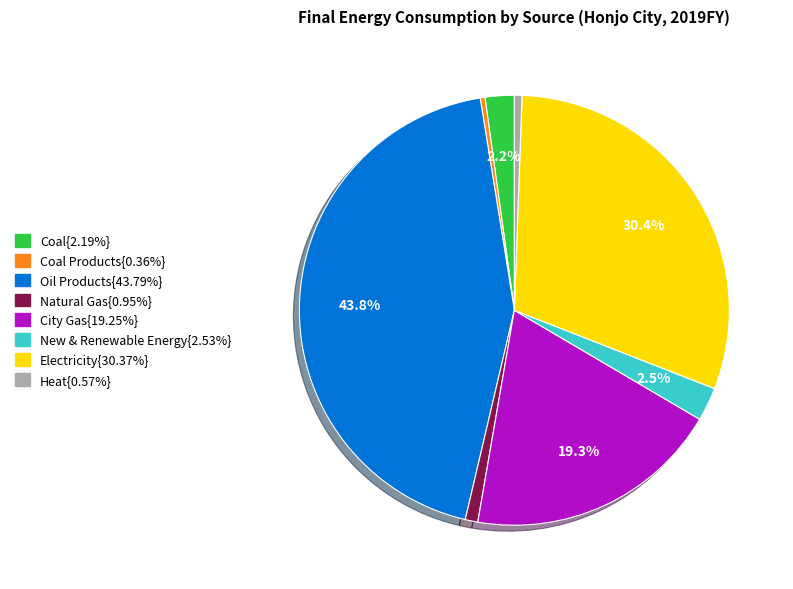

Is there a majority slice in this chart?

No